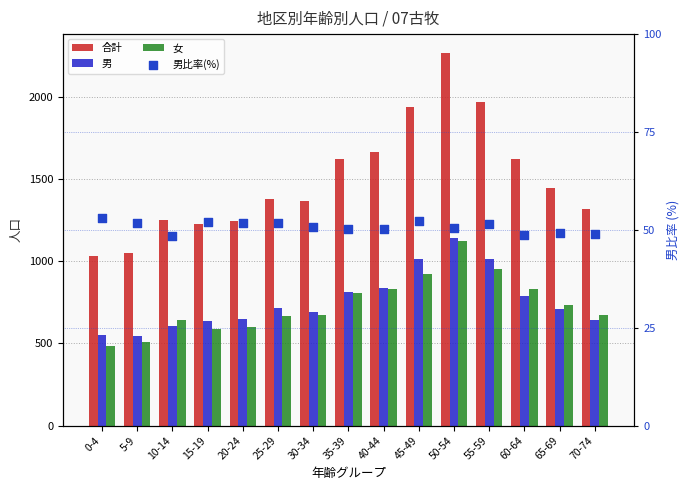

At how many categories does at least one series exceed 604?

15